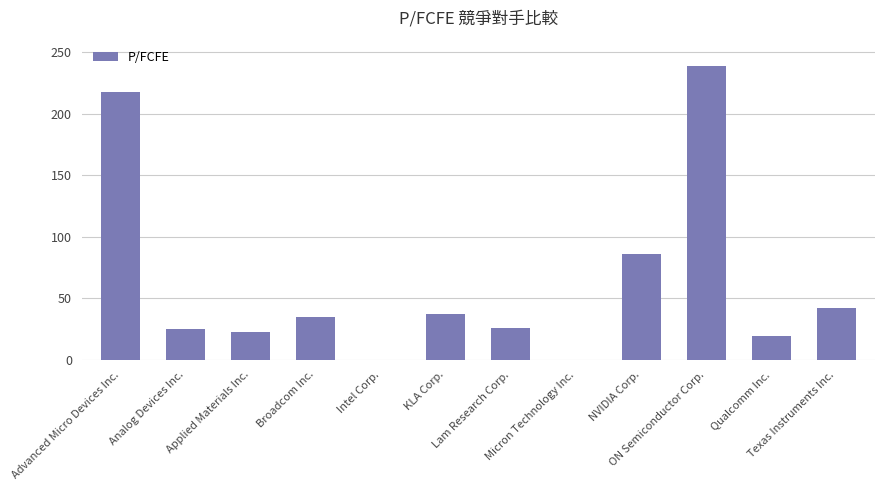

The value at ON Semiconductor Corp. is 61.0. True or false?

False